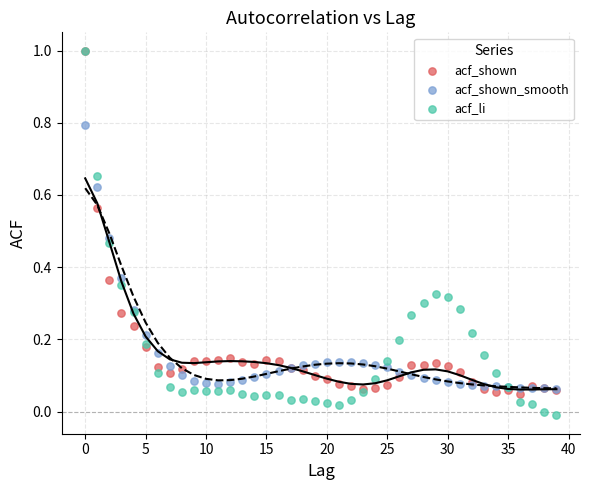

What are all the series names shown in the legend?

acf_shown, acf_shown_smooth, acf_li